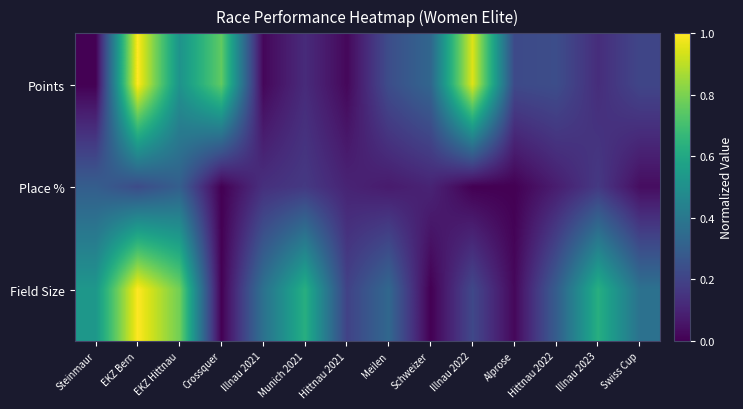

Which series has the largest total across all categories?

Field Size